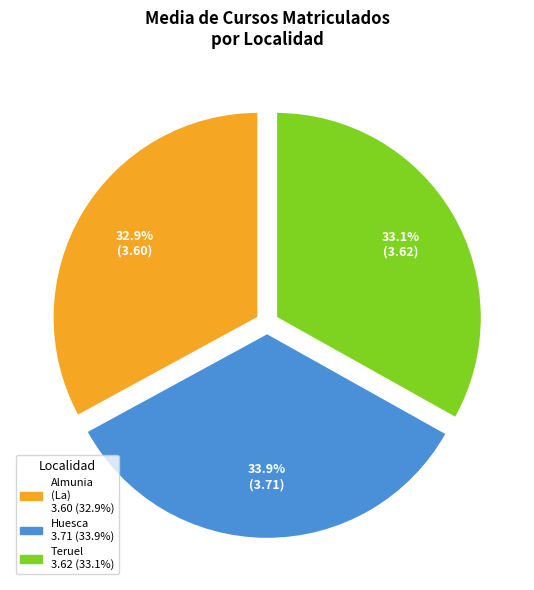

Is there any slice that represents more than half of the pie?

No